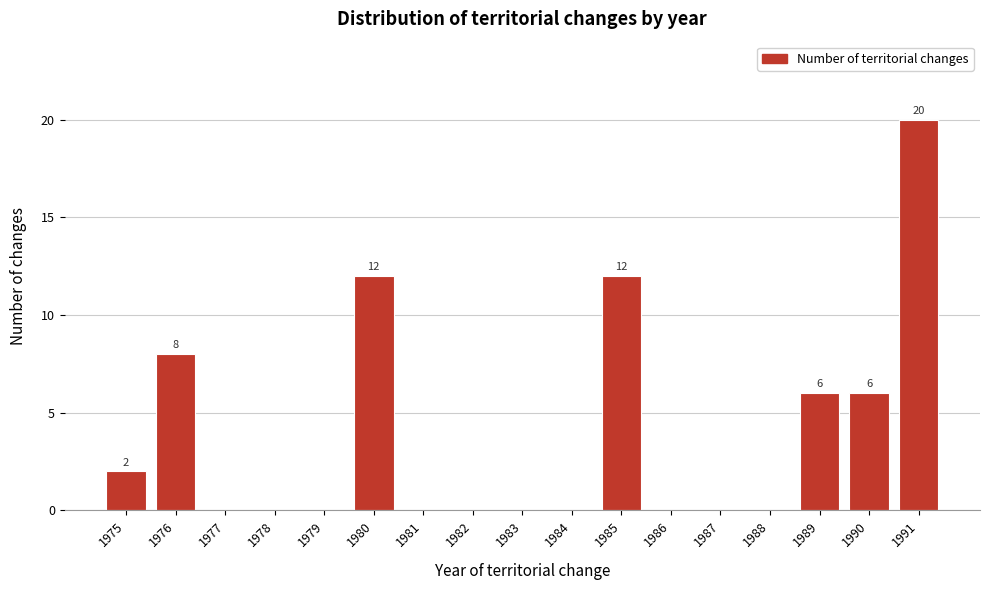

Reading left to right, extract all data points from this chart.

1975=2	1976=8	1977=0	1978=0	1979=0	1980=12	1981=0	1982=0	1983=0	1984=0	1985=12	1986=0	1987=0	1988=0	1989=6	1990=6	1991=20